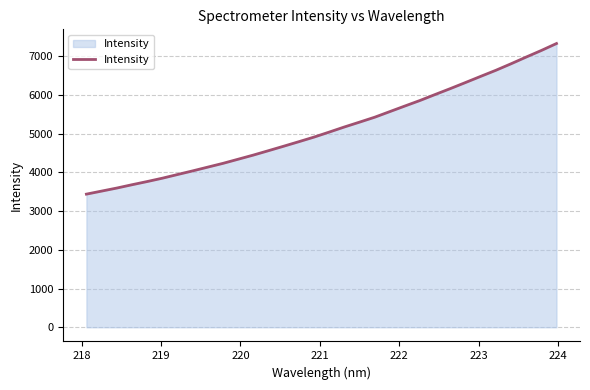

What is the minimum value shown in the chart?

3438.7